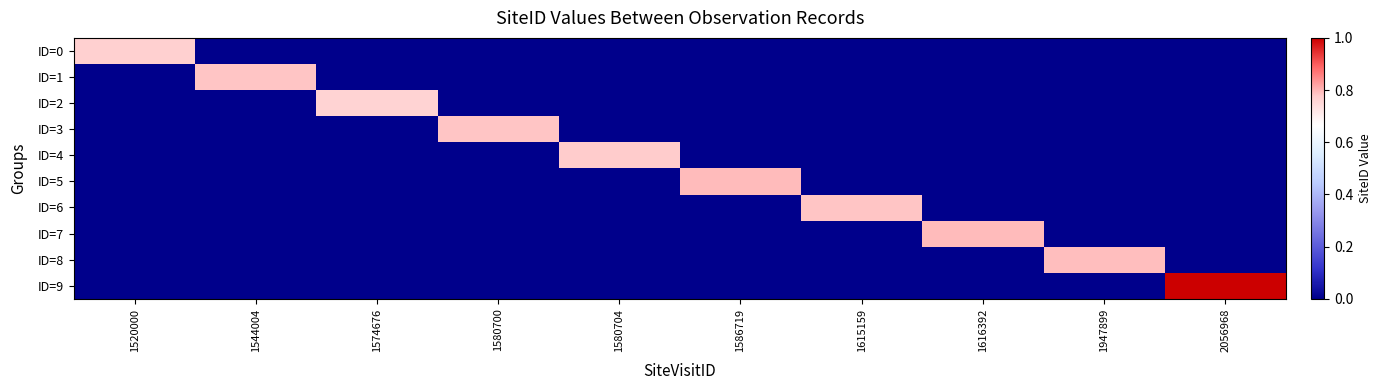

Between 1580704 and 2056968, which series saw the biggest shift?

ID=9